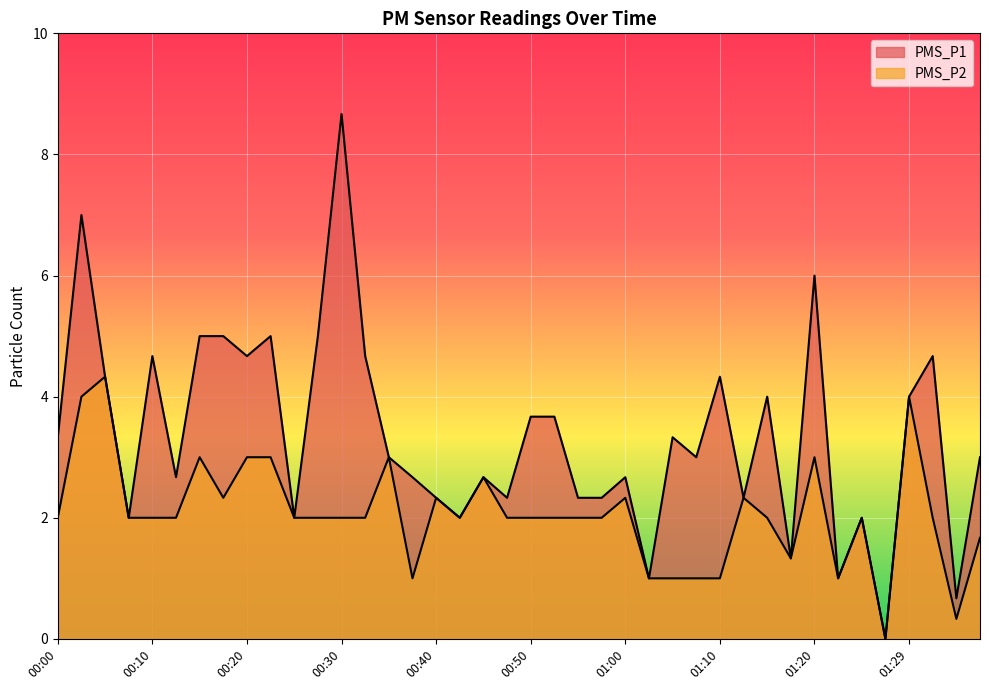

What is the difference between the maximum and minimum values in the PMS_P1 series?

8.7